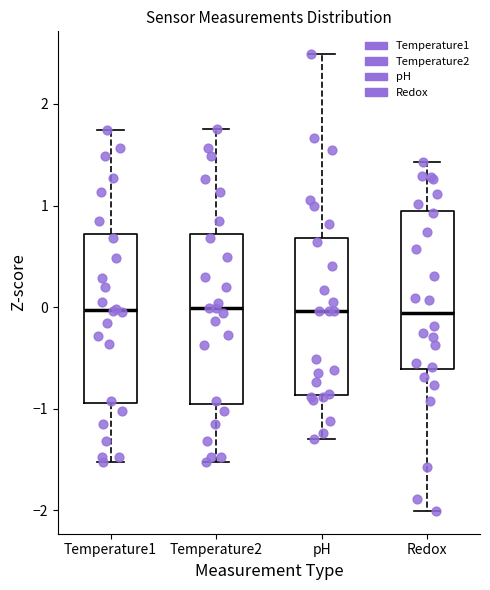

Where does the upper whisker of the box for Redox end on the y-axis? The values are not printed on the chart, so give them approximately, as read against the axis.

1.4